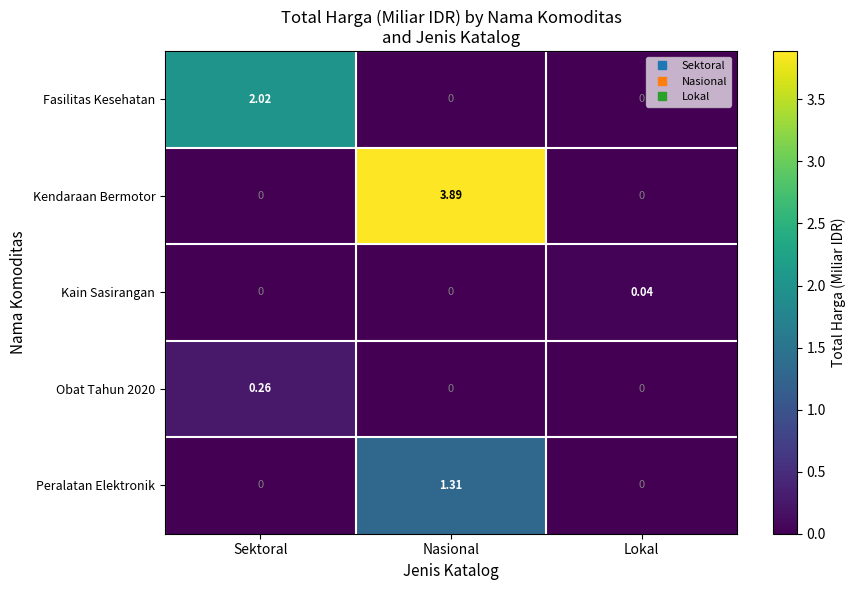

Which series has the largest total across all categories?

Kendaraan Bermotor